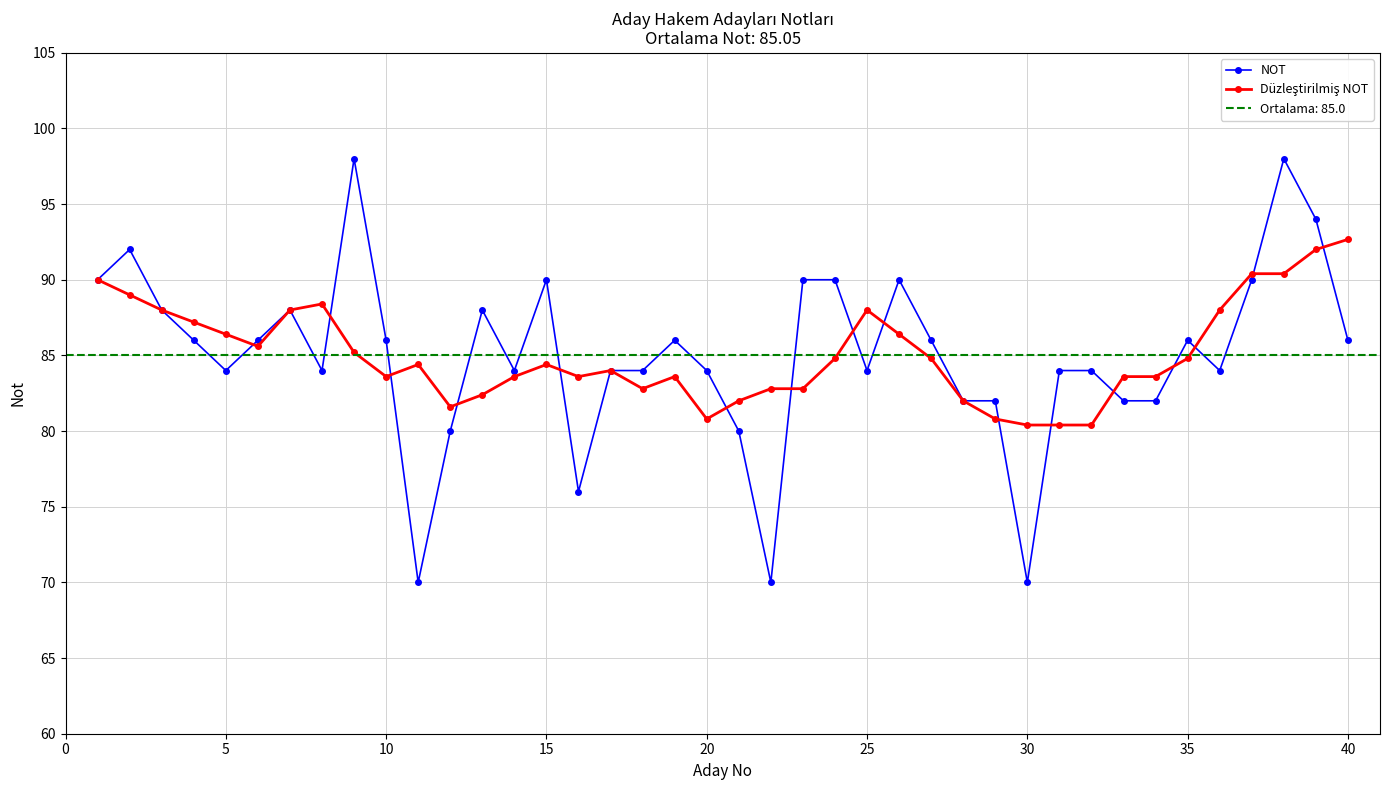

At which category does NOT reach its first local valley?

5